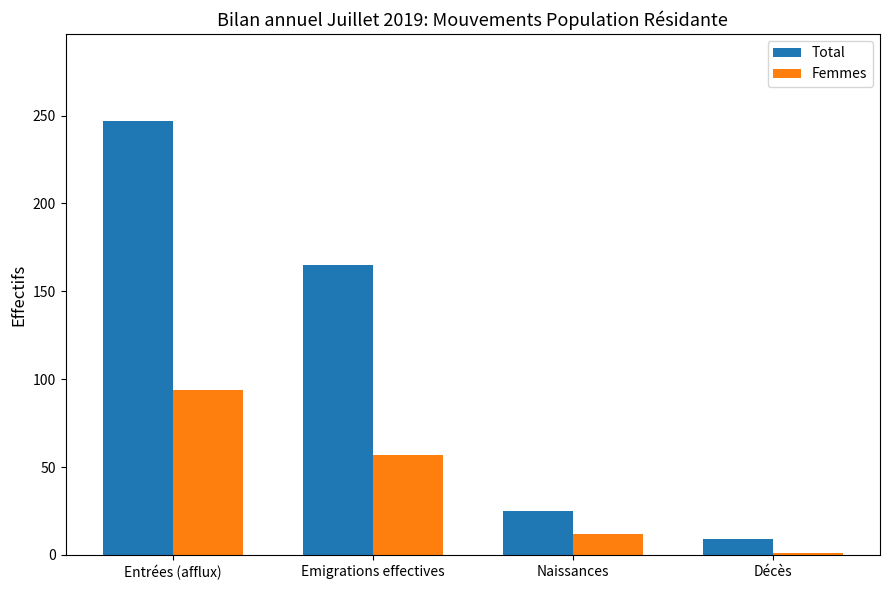

What is the difference between the Femmes values at Naissances and Entrées (afflux)?

82